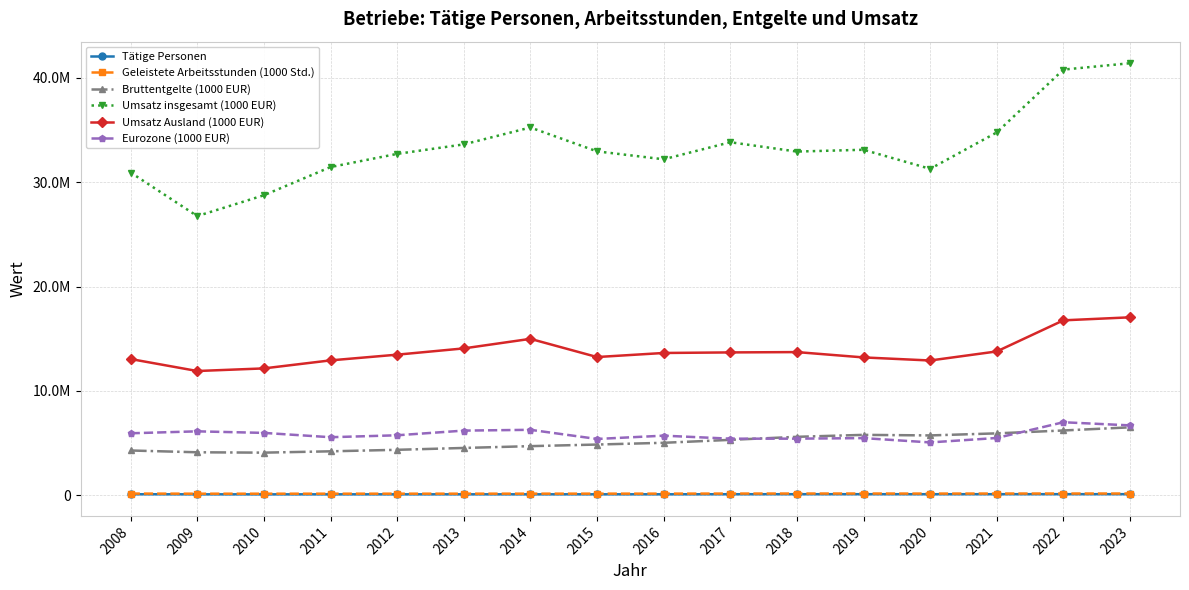

At which category does Geleistete Arbeitsstunden (1000 Std.) reach its first local valley?

2010